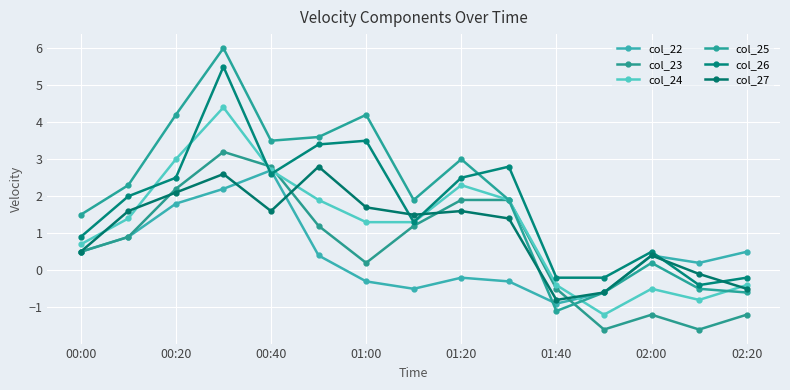

What is the lowest value of the col_22 series?

-0.9